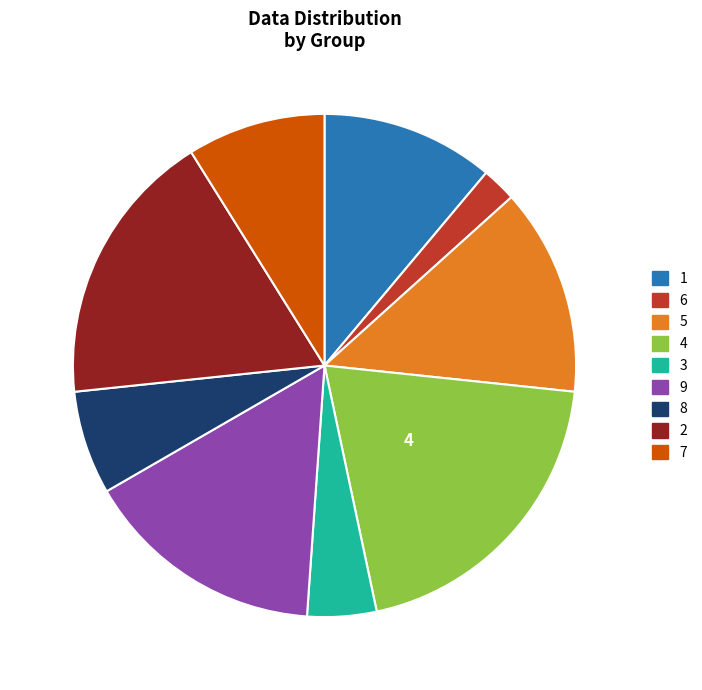

Combined, do 4 and 7 account for over 50%?

No